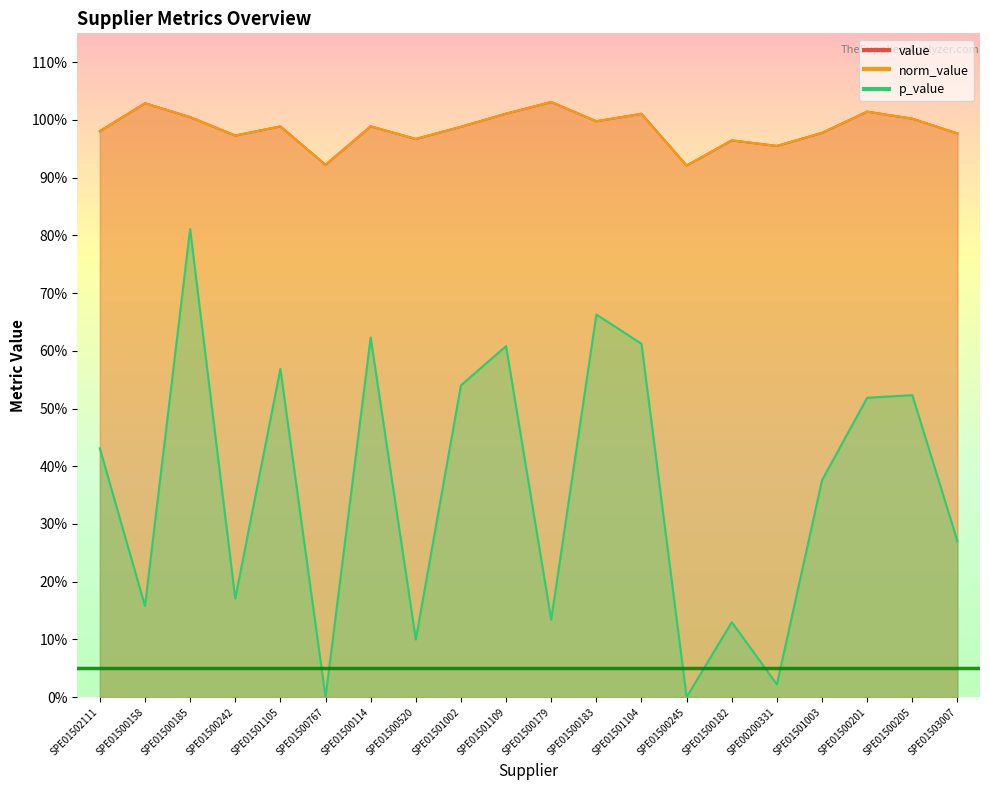

What is the difference between the highest and lowest values at SPE00200331?

0.9